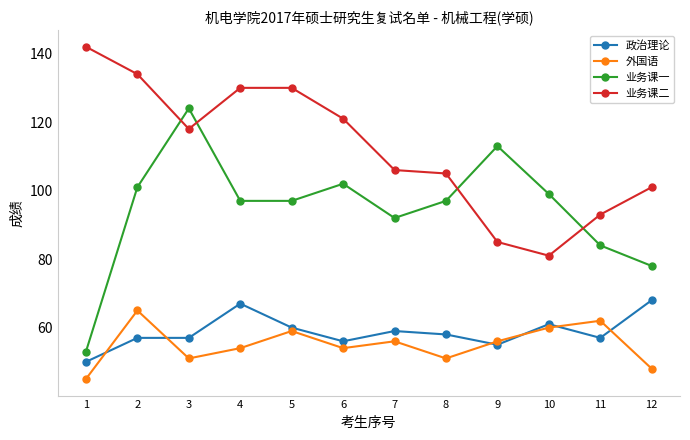

At which label does 业务课一 first exceed 97?

2